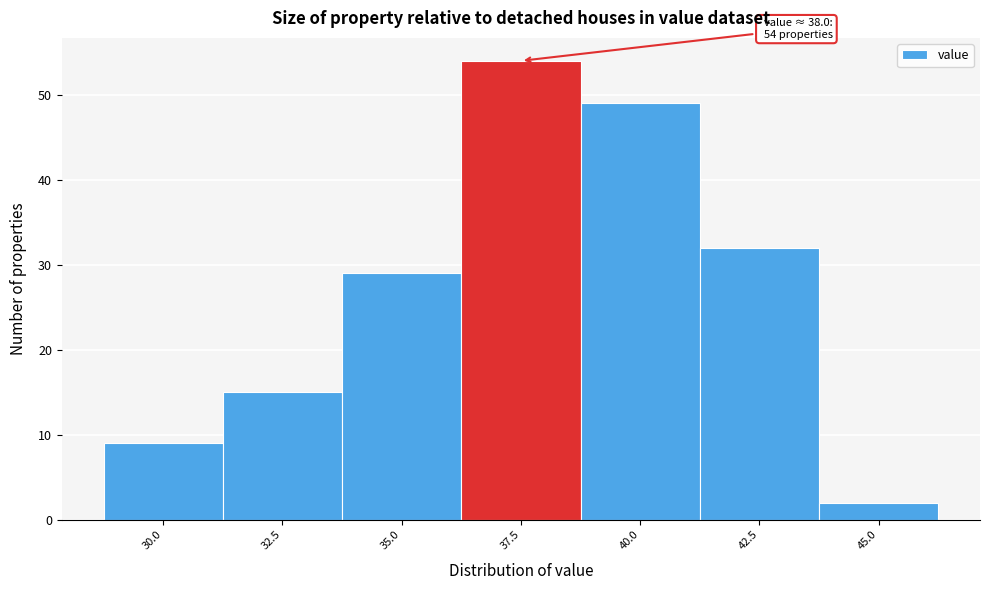

Reading left to right, what are all the values shown in this chart?

30.0=9	32.5=15	35.0=29	37.5=54	40.0=49	42.5=32	45.0=2